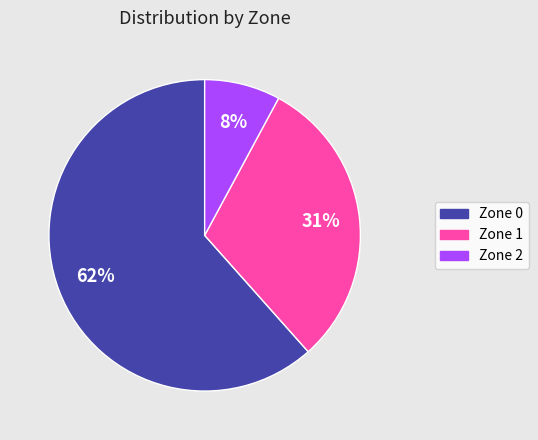

True or false: Zone 2 accounts for 21% of the total.

False